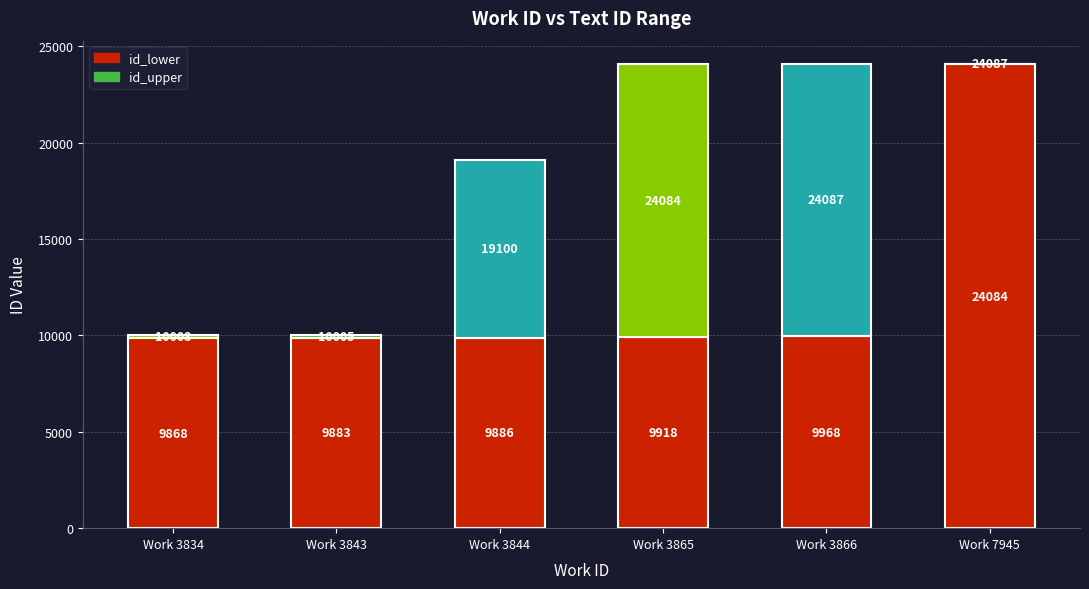

Which category has the highest value in the id_lower series?

Work 7945